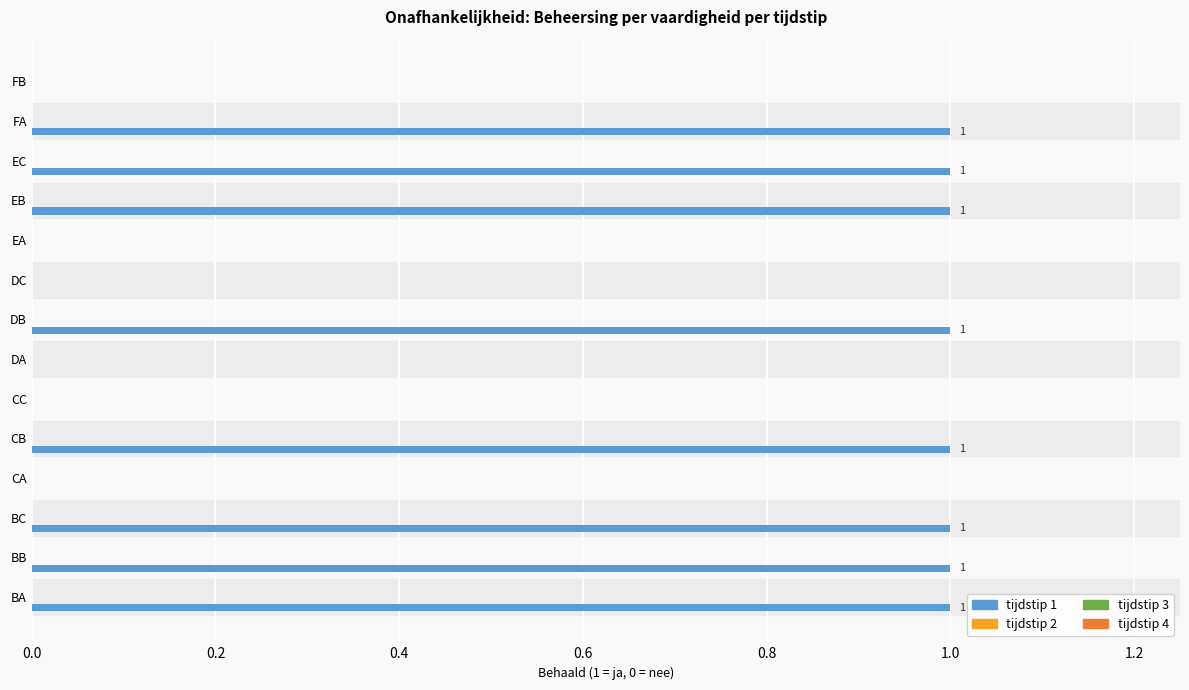

What is the greatest value displayed?

1